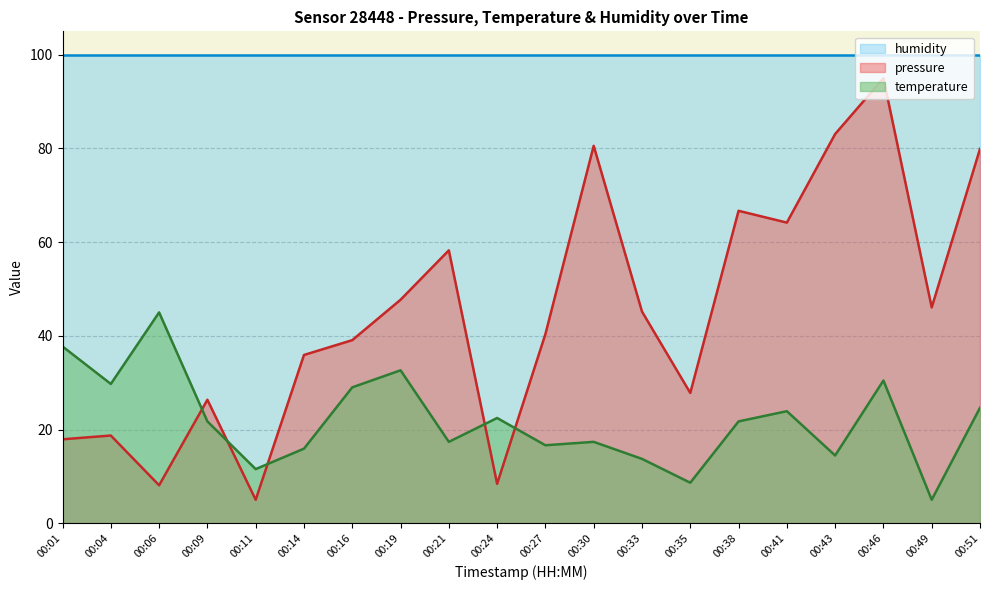

Where is the first local maximum for pressure?

00:04